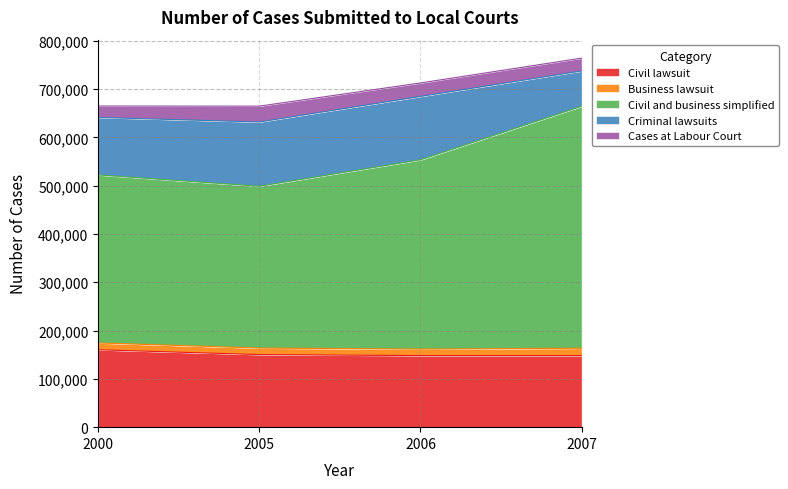

At which category does the chart reach its minimum across all series?

2006